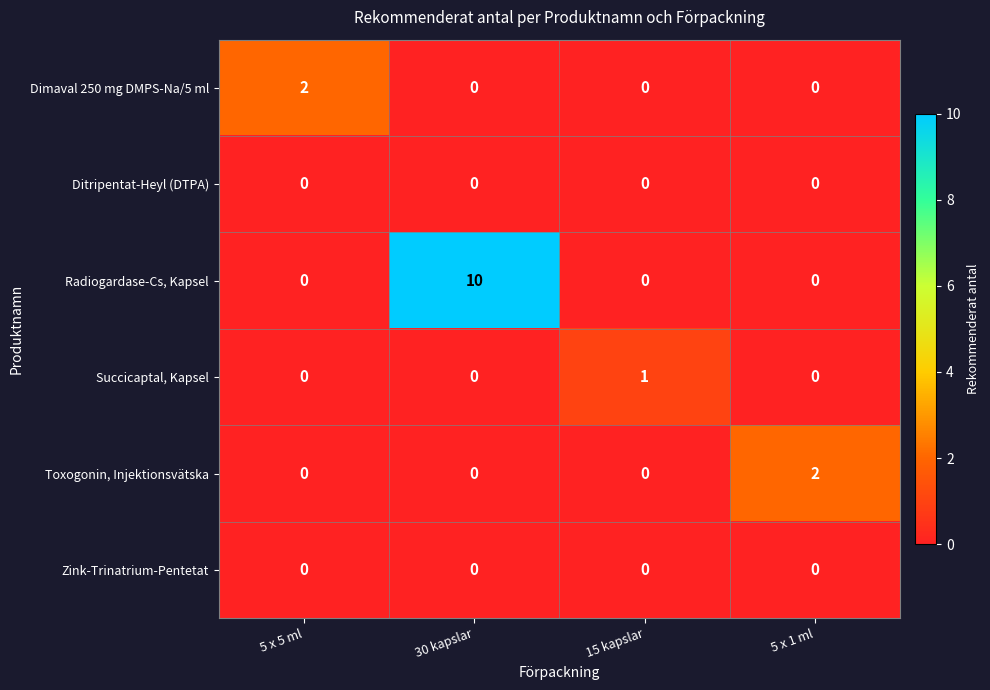

What is the difference between the highest and lowest values at 5 x 5 ml?

2